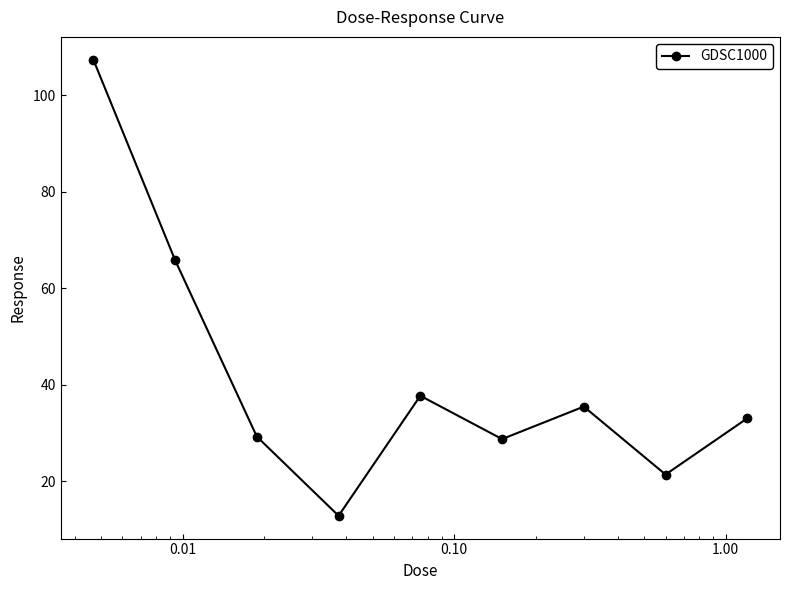

What is the difference between the second highest and second lowest values?

44.4